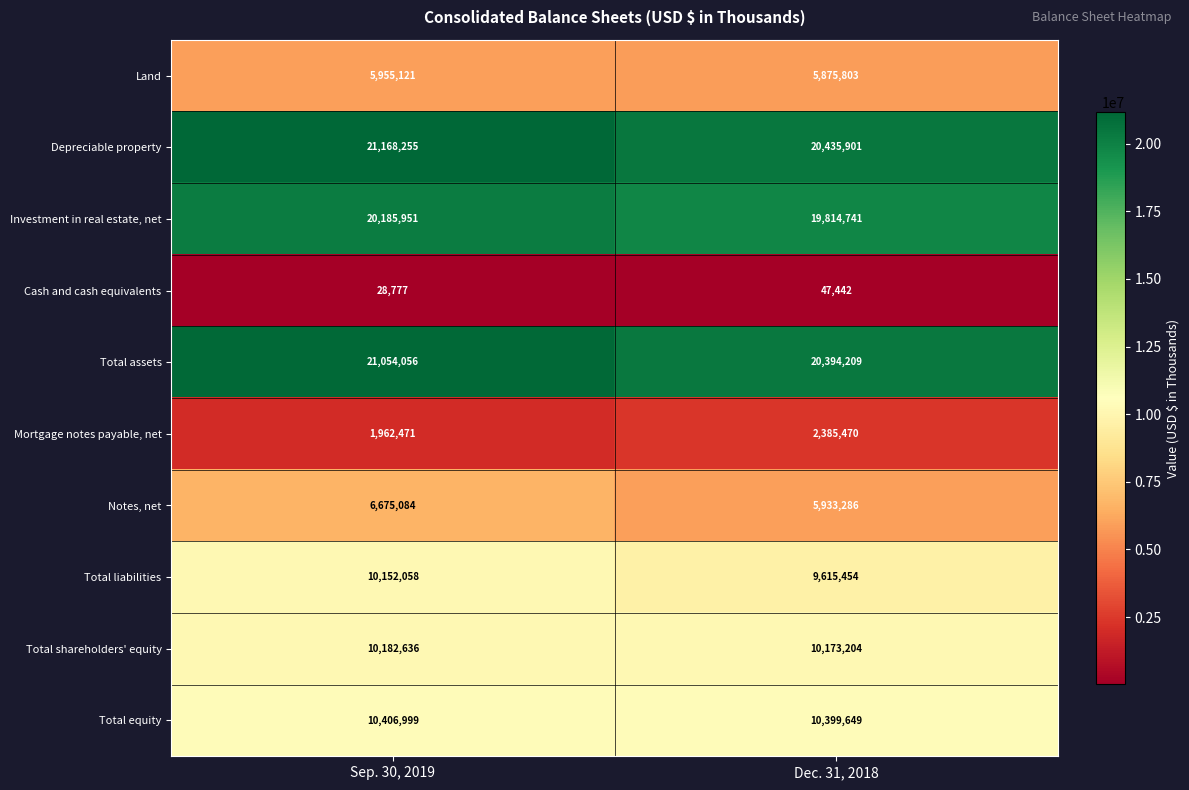

Which series has the largest total across all categories?

Depreciable property